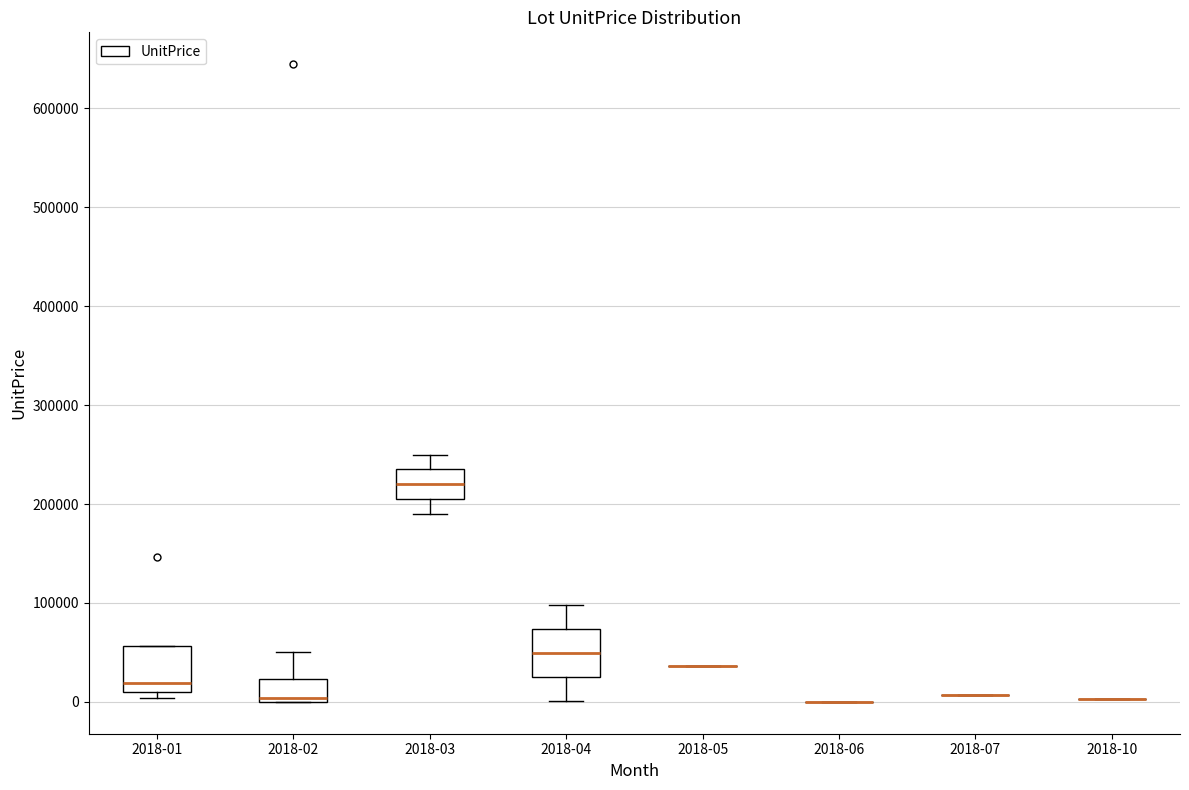

Reading left to right, transcribe this box plot: for each box, give where its median line is, the range the box spans, and where its two whiskers end, as read against the y-axis. The values are not printed on the chart, so give them approximately, as read against the axis.

2018-01: median 20000, box 10000 to 60000, whiskers 0 to 60000
2018-02: median 0 (just above the box's lower edge), box 0 to 20000, whiskers 0 to 50000
2018-03: median 220000, box 200000 to 230000, whiskers 190000 to 250000
2018-04: median 50000, box 30000 to 70000, whiskers 0 to 100000
2018-05: box collapsed to a line at 40000, whiskers 40000 to 40000
2018-06: box collapsed to a line at 0, whiskers 0 to 0
2018-07: box collapsed to a line at 10000, whiskers 10000 to 10000
2018-10: box collapsed to a line at 0, whiskers 0 to 0